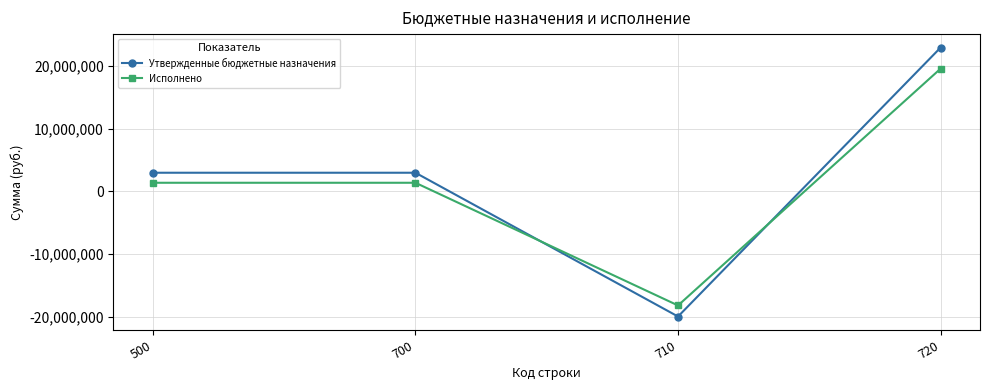

How many categories are shown in the chart?

4